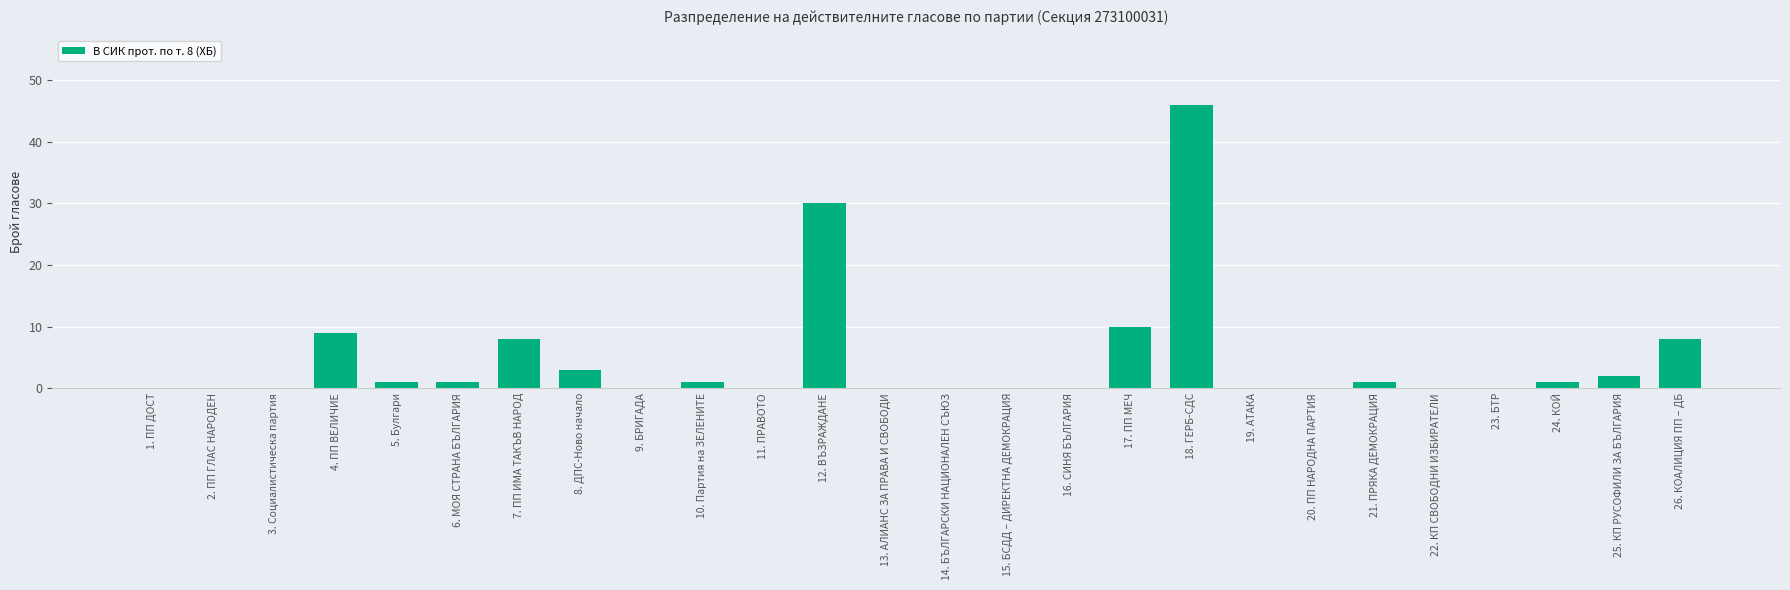

Is it true that the value at 4. ПП ВЕЛИЧИЕ is 13?

False